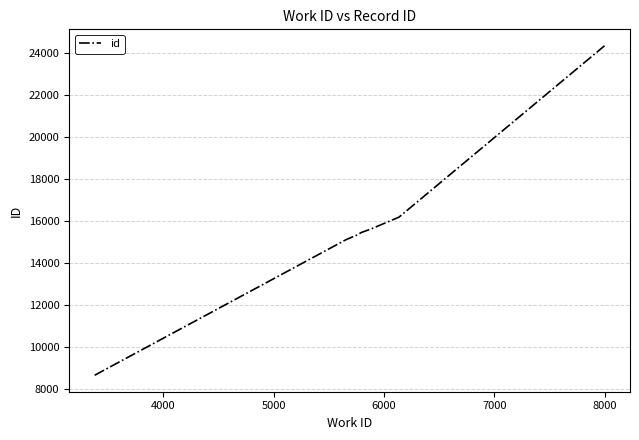

What is the smallest value displayed?

8658